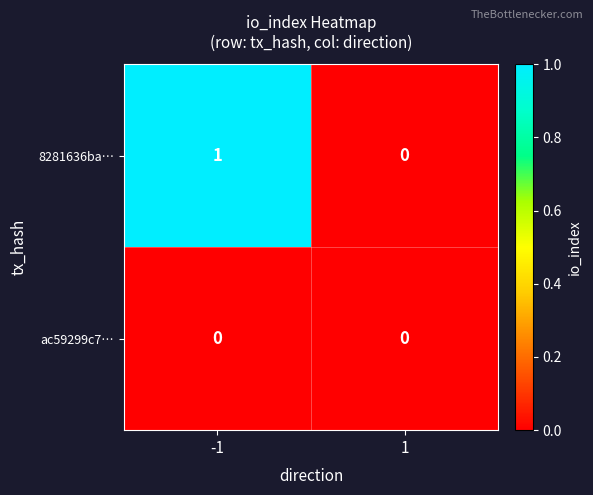

Which series has the largest range (max minus min)?

8281636ba…